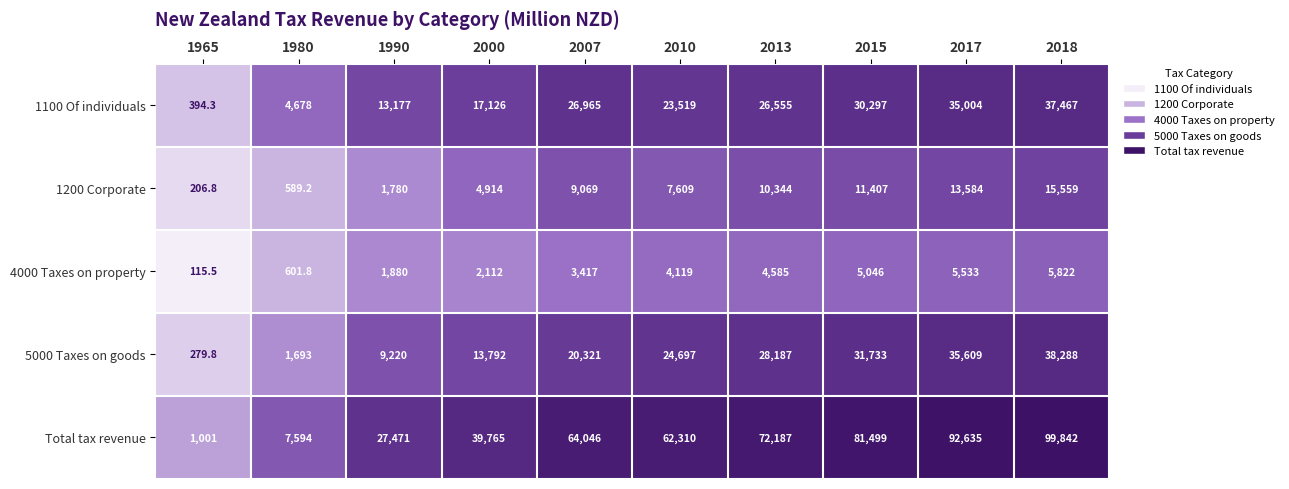

Rank the series by their maximum value, from lowest to highest.

4000 Taxes on property, 1200 Corporate, 1100 Of individuals, 5000 Taxes on goods, Total tax revenue